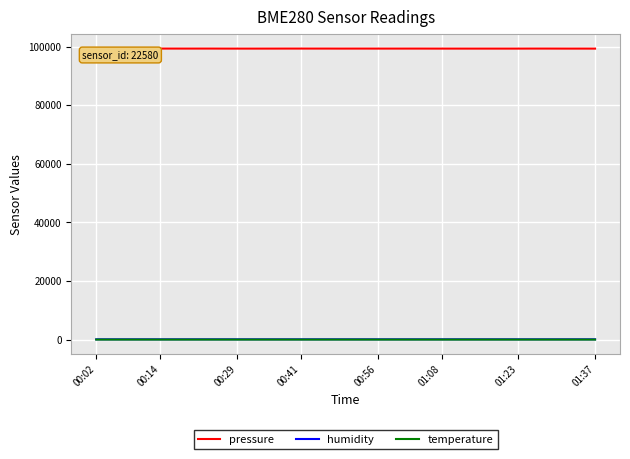

Which series has the widest spread of values?

pressure